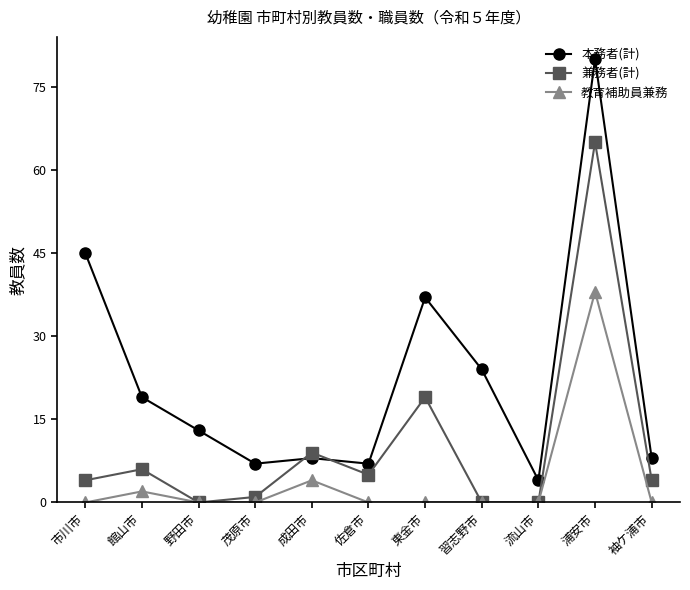

What is the lowest value of the 本務者(計) series?

4